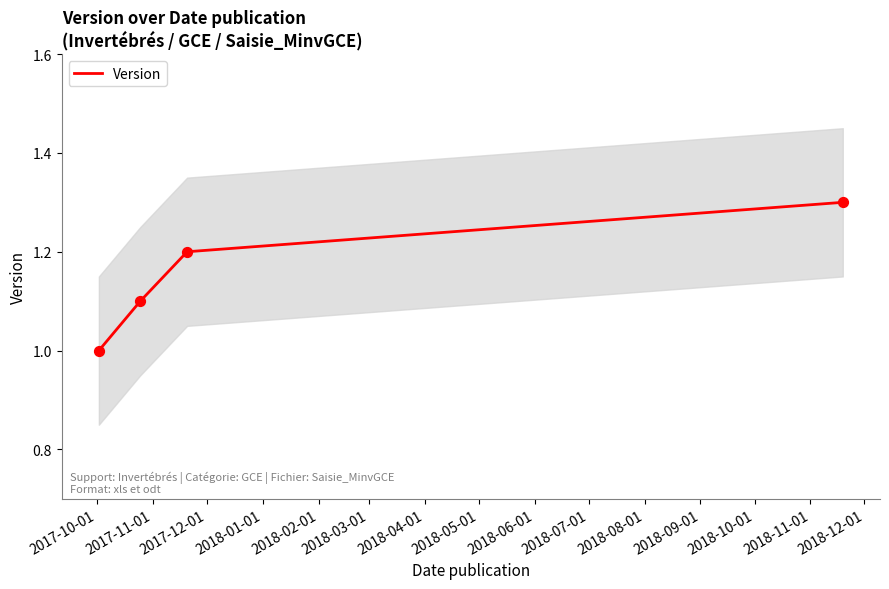

What is the change in value from 2017-10-01 to 2018-01-01?

+0.3